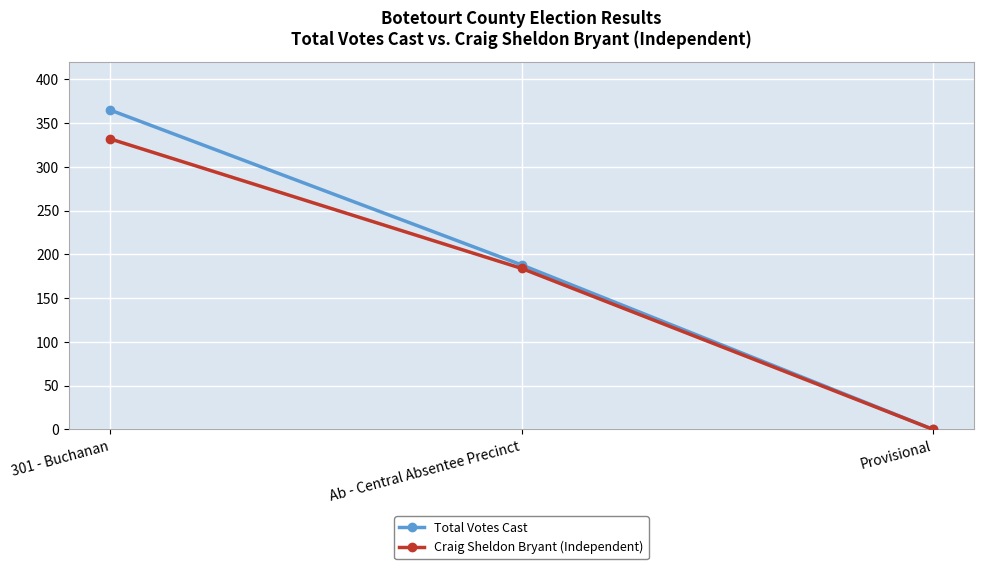

How many data points in Total Votes Cast are less than 188?

1